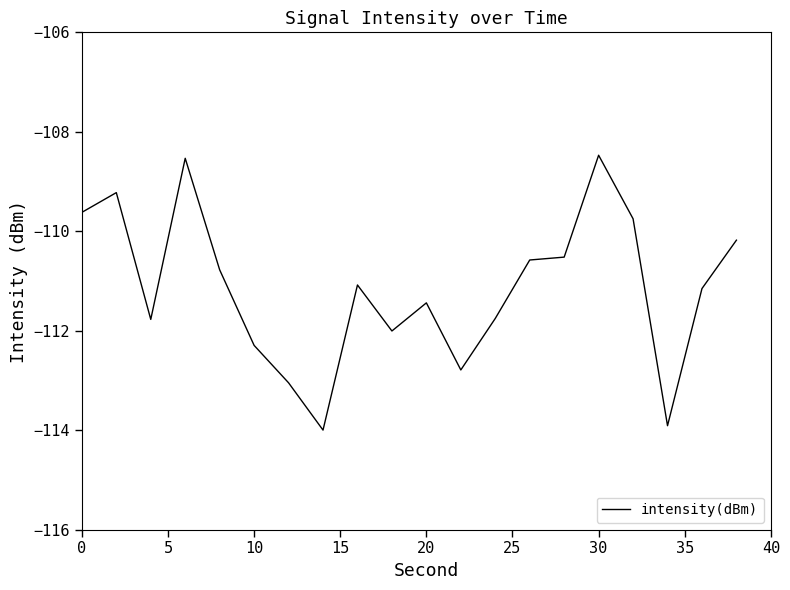

What is the smallest value displayed?

-114.0